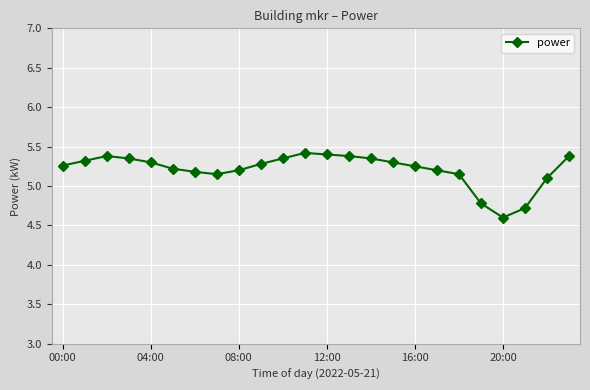

What is the sum of all values?

125.0